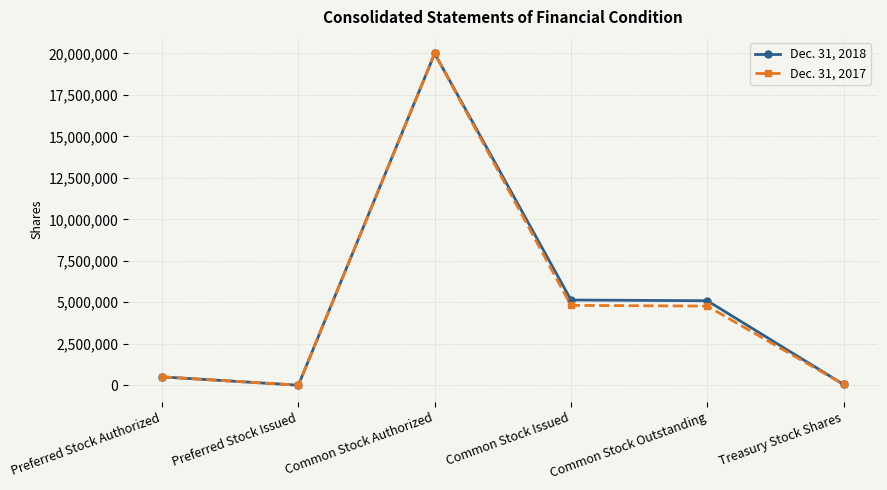

At how many categories does at least one series exceed 15733774?

1